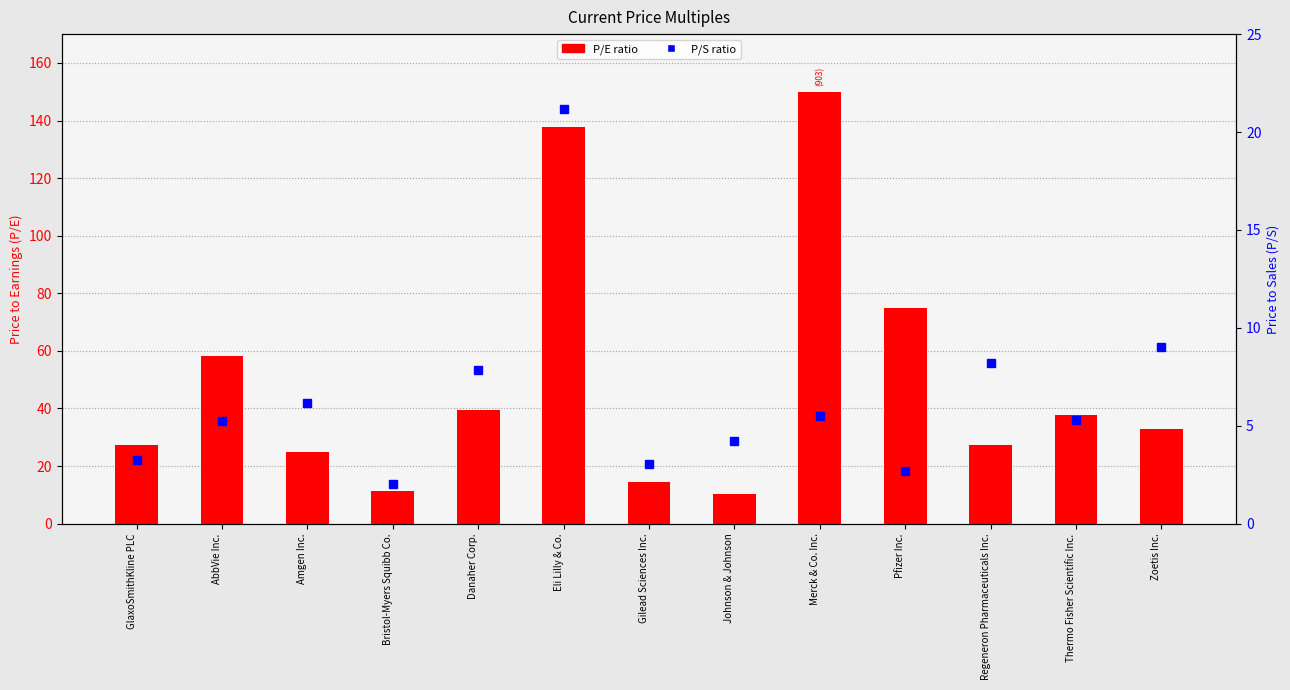

What are all the series names shown in the legend?

P/E ratio, P/S ratio